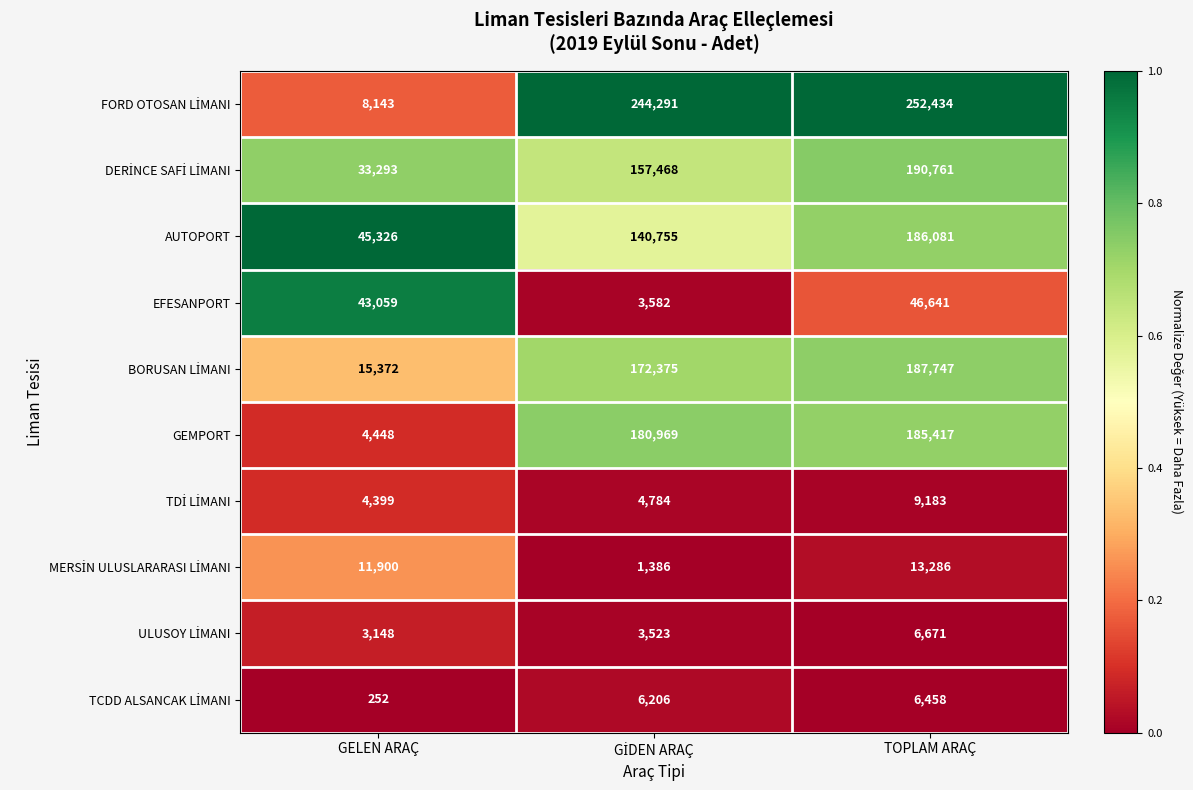

At how many categories does at least one series exceed 21900?

3